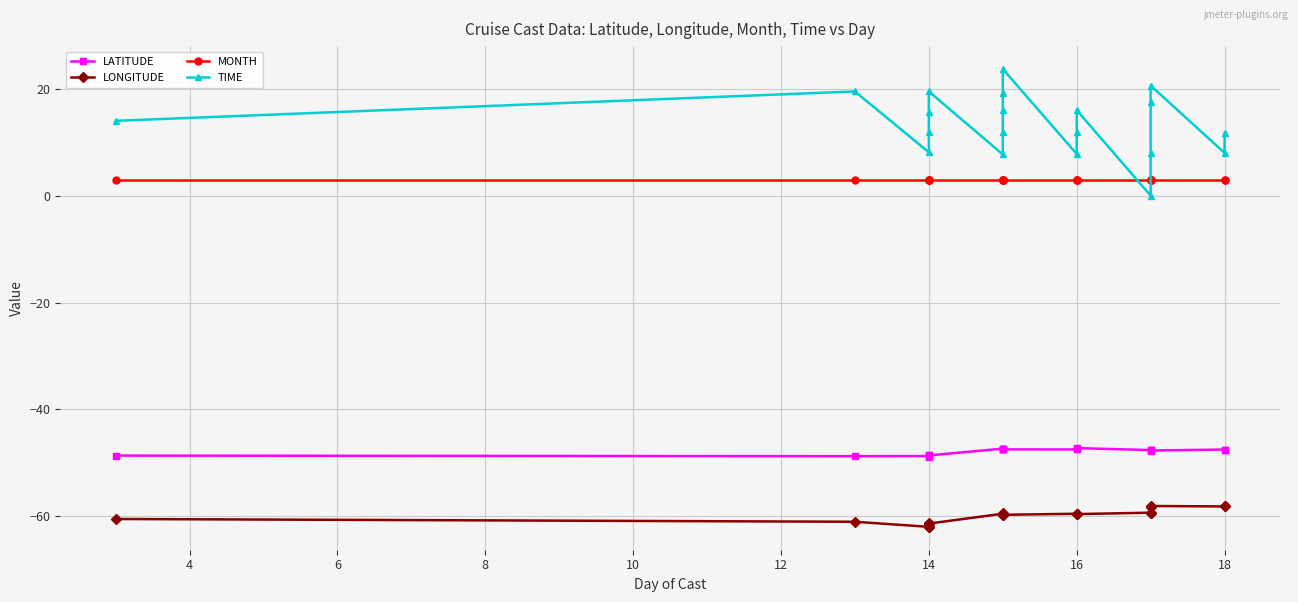

Which series has the largest range (max minus min)?

TIME